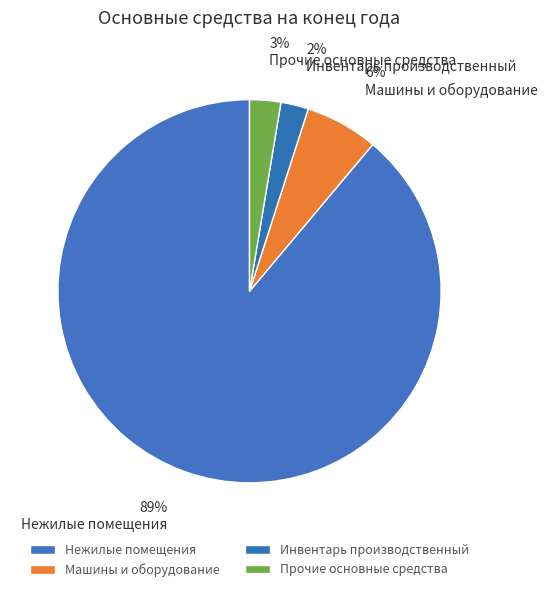

Is there a majority slice in this chart?

Yes